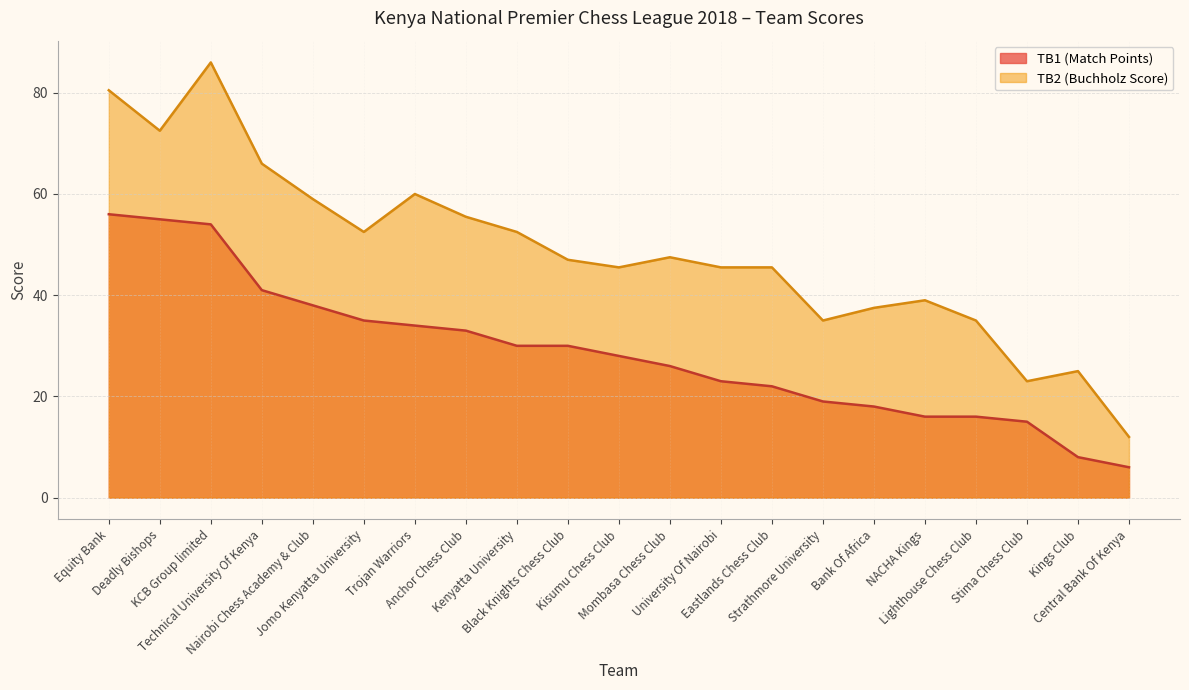

List the labels in order of TB1 value, largest first.

Equity Bank, Deadly Bishops, KCB Group limited, Technical University Of Kenya, Nairobi Chess Academy & Club, Jomo Kenyatta University, Trojan Warriors, Anchor Chess Club, Kenyatta University, Black Knights Chess Club, Kisumu Chess Club, Mombasa Chess Club, University Of Nairobi, Eastlands Chess Club, Strathmore University, Bank Of Africa, NACHA Kings, Lighthouse Chess Club, Stima Chess Club, Kings Club, Central Bank Of Kenya